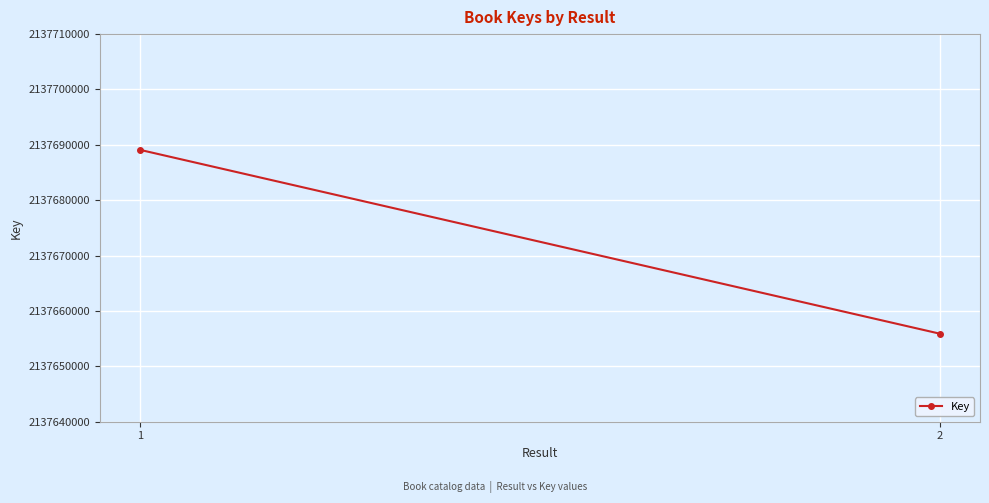

What is the approximate value at 2?

2137655892